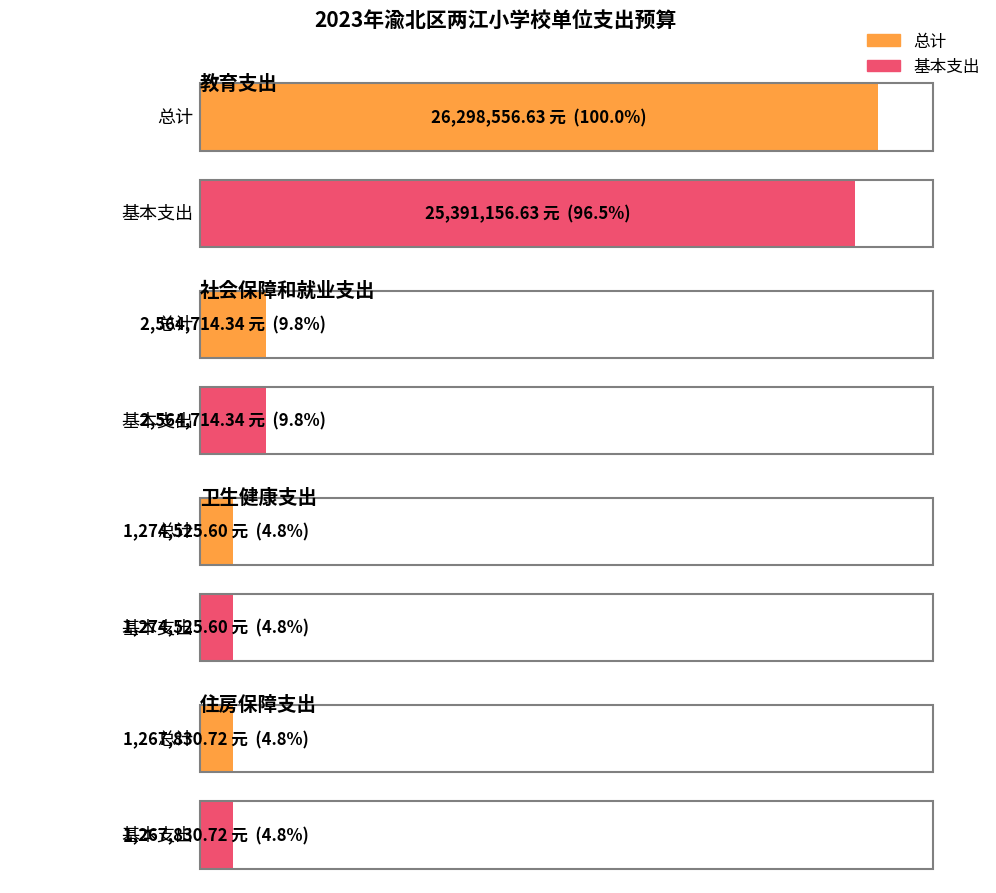

What are all the series names shown in the legend?

总计, 基本支出